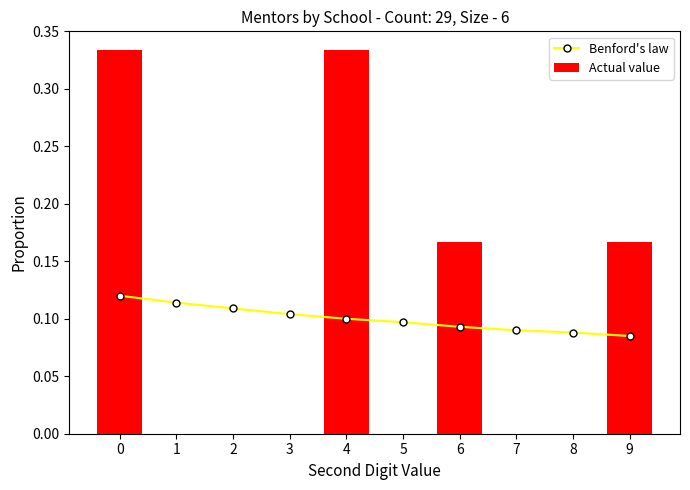

What is the sum of the Benford's law values at 4 and 0?

0.2